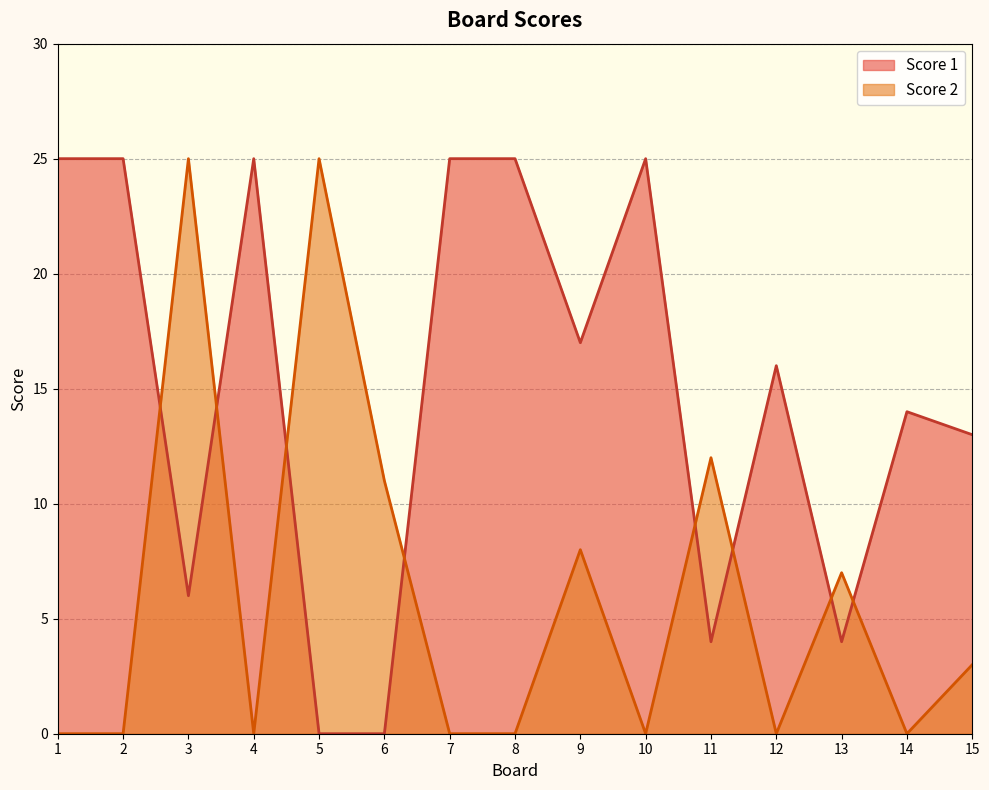

How many interior local valleys does the Score 1 series have?

4